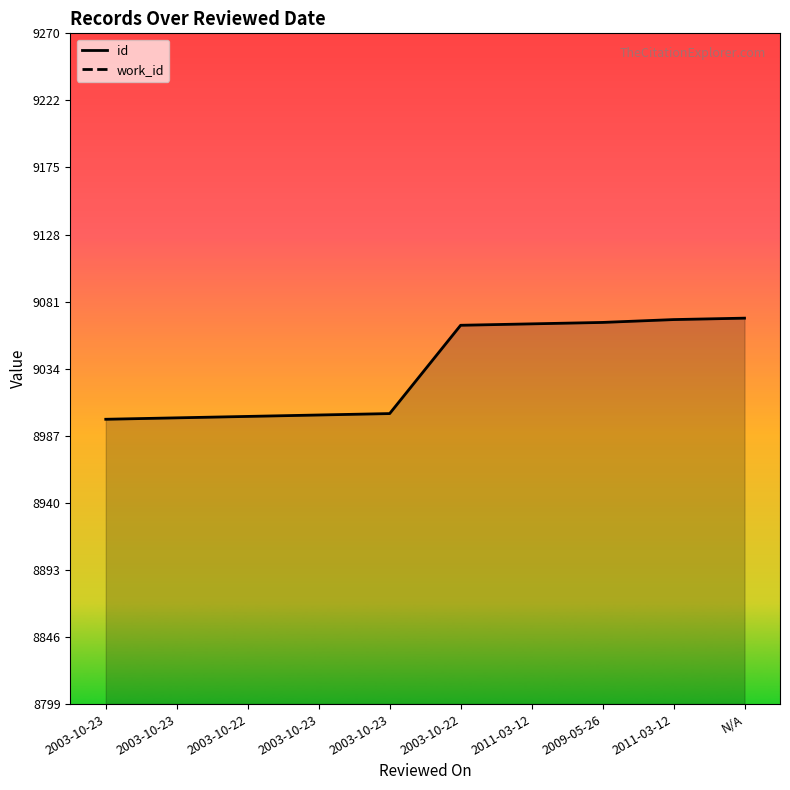

True or false: id has a value of 9000 at 2003-10-23.

True